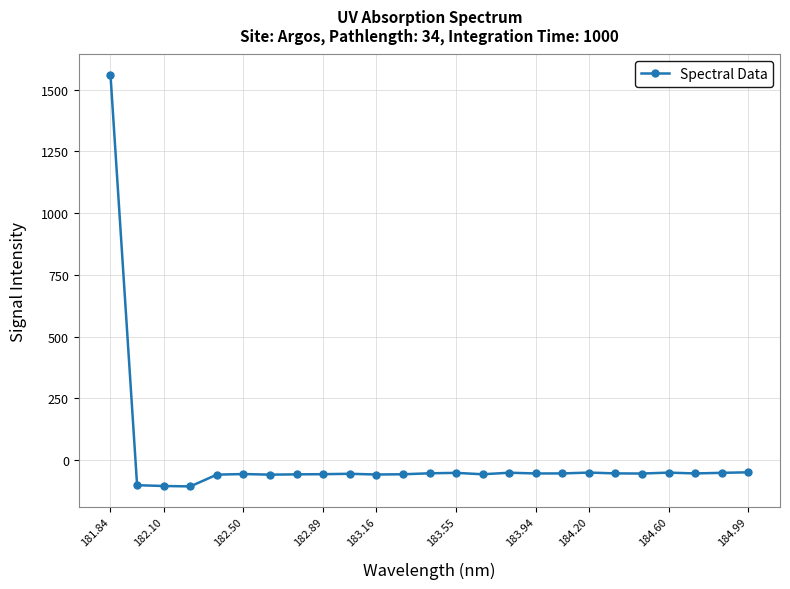

What is the difference between the maximum and minimum values?

1664.8